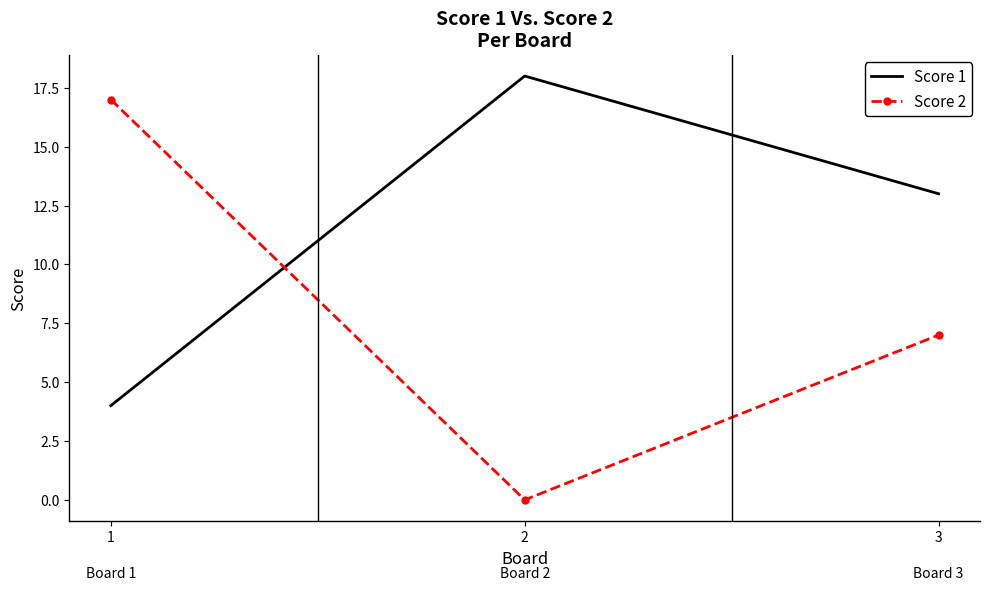

Is the value of Score 1 at 3 greater than the value of Score 2 at 1?

No